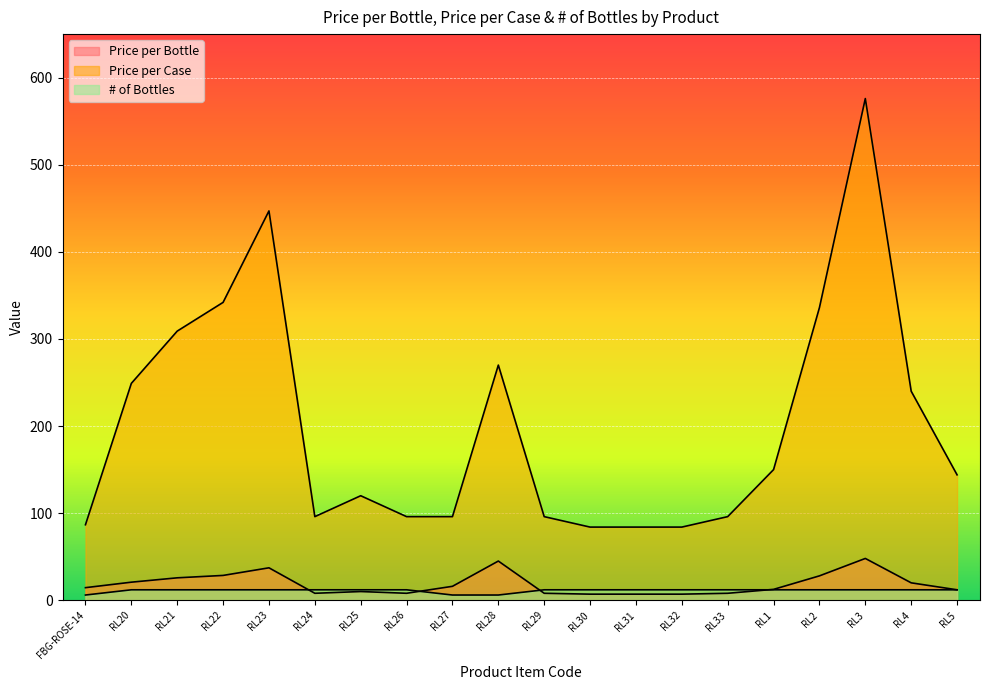

The value of Price per Case at RL25 is 120.0. True or false?

True